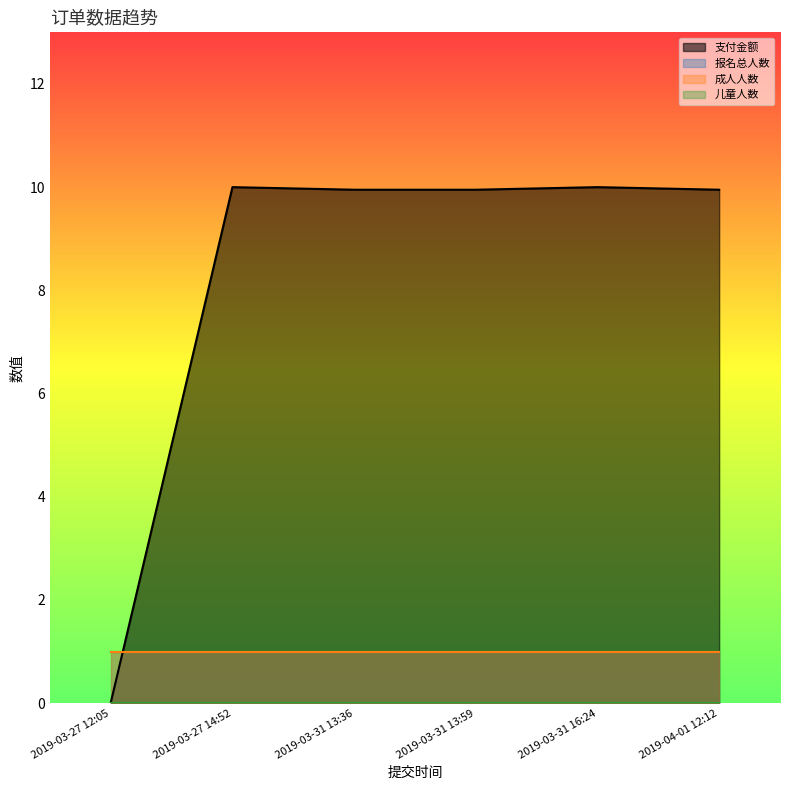

What is the total value across all series at 2019-03-31 16:24?

12.0